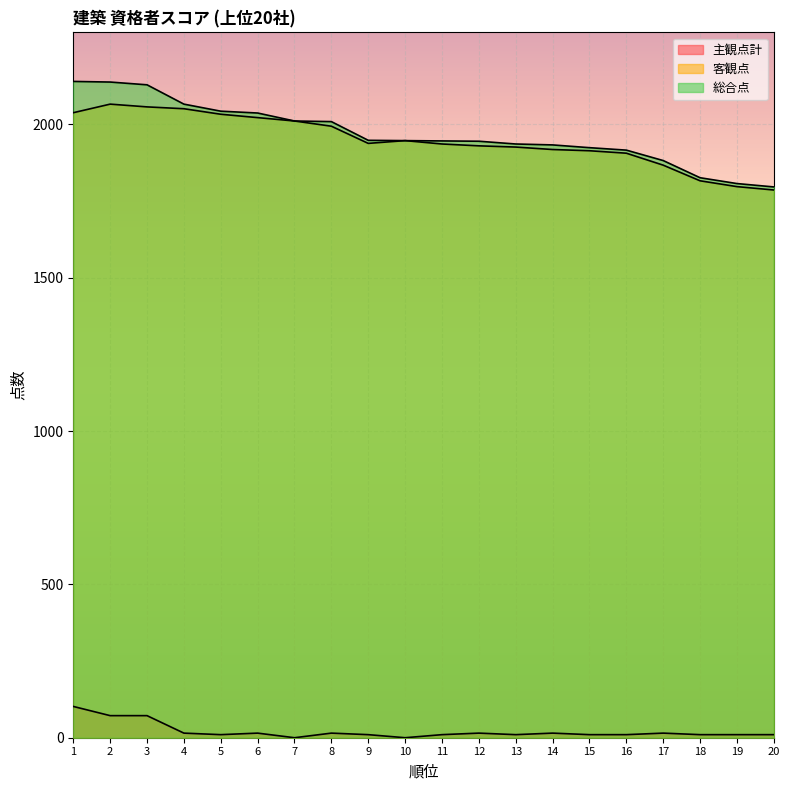

Rank the series at 1 from lowest to highest value.

主観点計, 客観点, 総合点